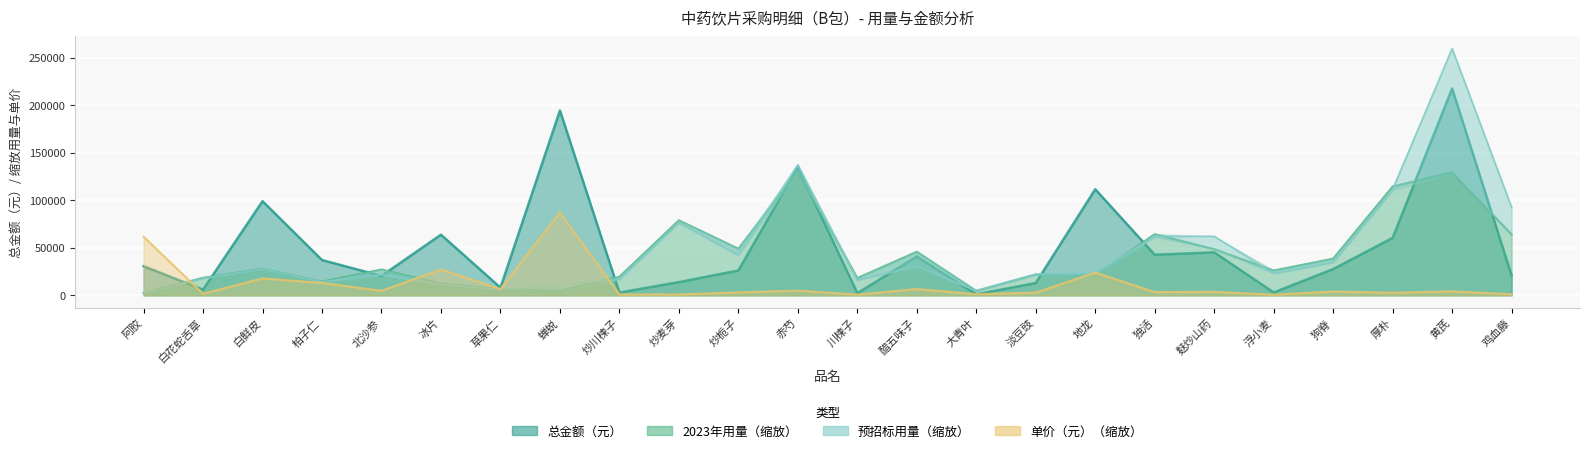

How many lines are shown in the chart?

4